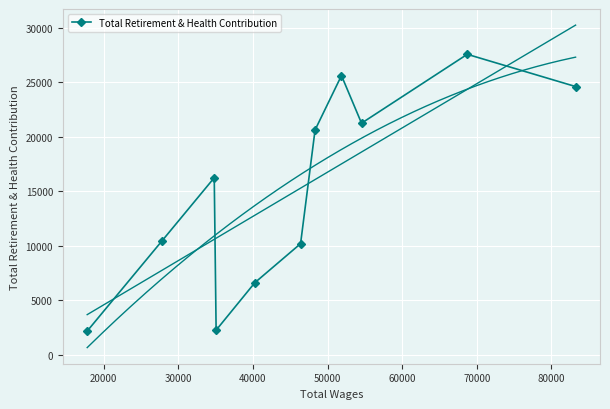

True or false: Total Retirement & Health Contribution has more than 0 interior local peaks.

True